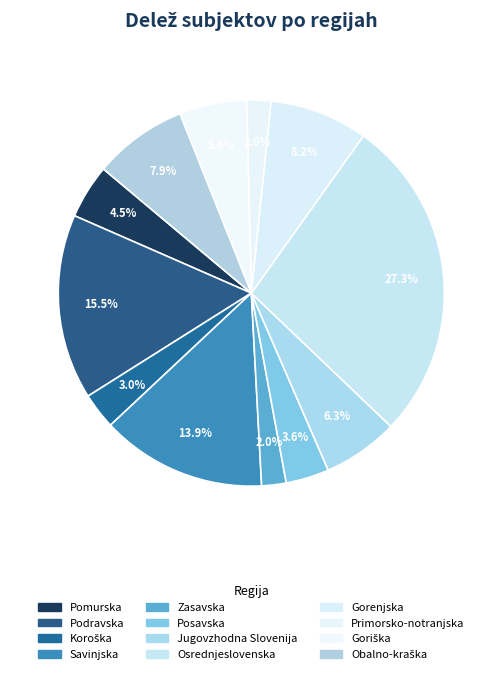

The Pomurska slice represents 18% of the pie. True or false?

False